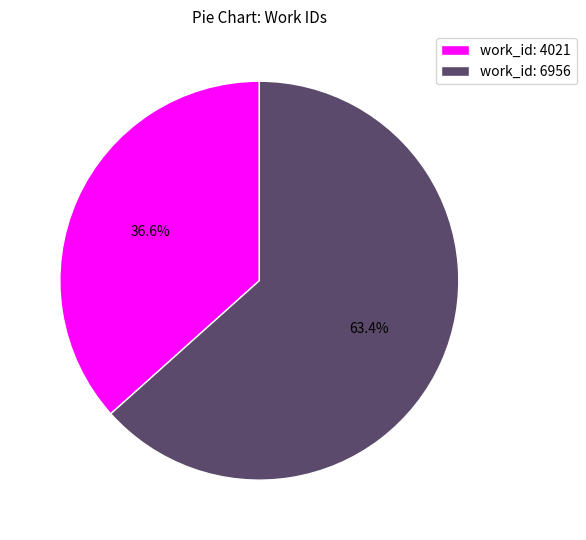

Between work_id: 4021 and work_id: 6956, which is larger?

work_id: 6956